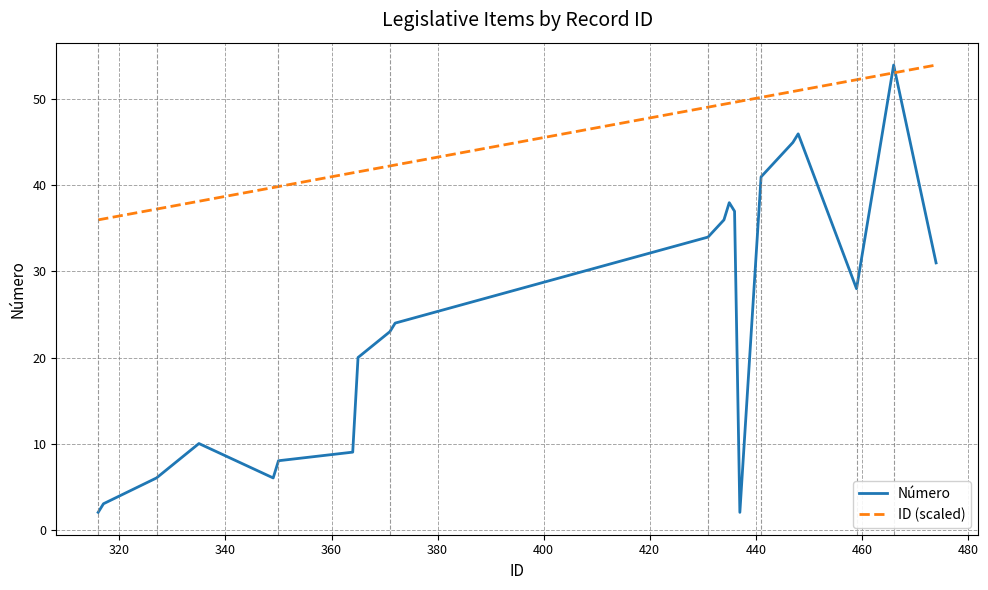

Which series has the widest spread of values?

Número